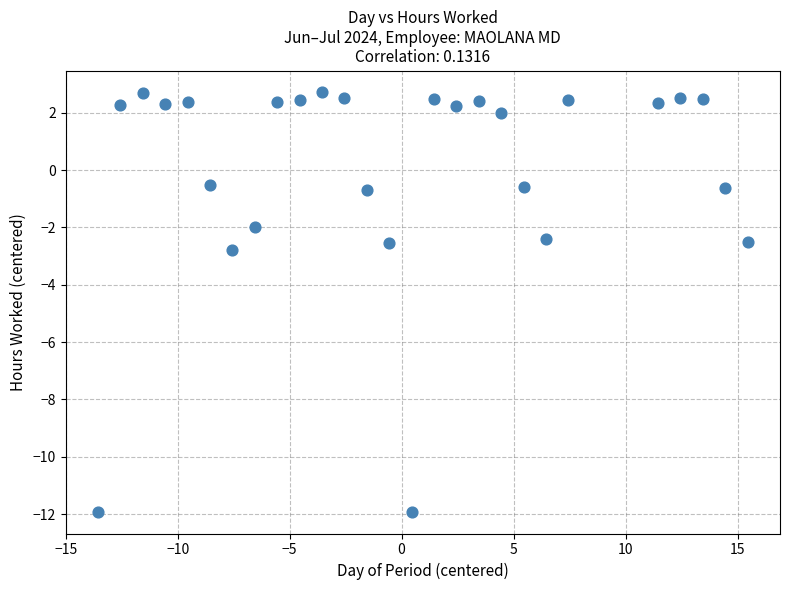

What is the range of X values (max minus min)?

29.0